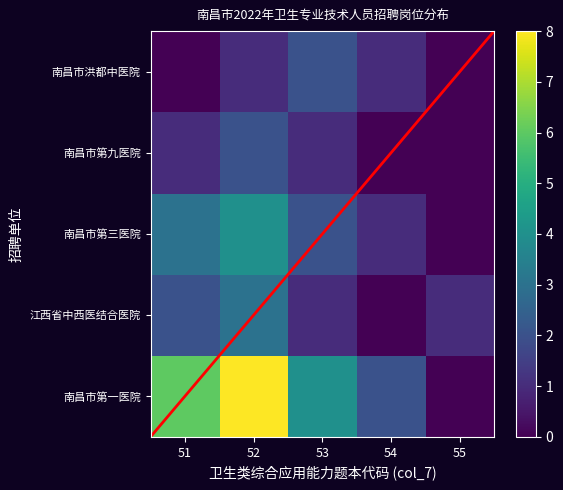

Between 55 and 51, which is larger?

51